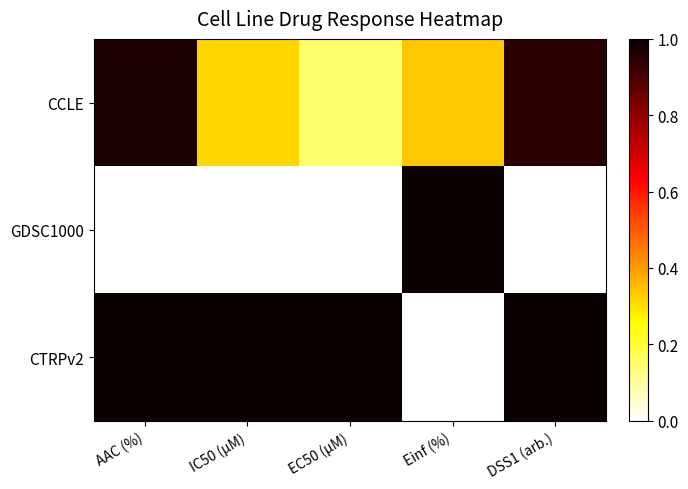

Between IC50 (µM) and AAC (%), which is larger?

AAC (%)